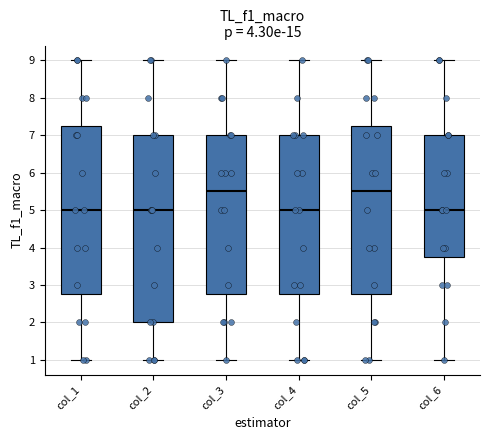

Reading left to right, read every box against the y-axis: the position of its median line, the range the box covers, and the ends of its whiskers. The values are not printed on the chart, so give them approximately, as read against the axis.

col_1: median 5.0, box 2.8 to 7.3, whiskers 1.0 to 9.0
col_2: median 5.0, box 2.0 to 7.0, whiskers 1.0 to 9.0
col_3: median 5.5, box 2.8 to 7.0, whiskers 1.0 to 9.0
col_4: median 5.0, box 2.8 to 7.0, whiskers 1.0 to 9.0
col_5: median 5.5, box 2.8 to 7.3, whiskers 1.0 to 9.0
col_6: median 5.0, box 3.8 to 7.0, whiskers 1.0 to 9.0